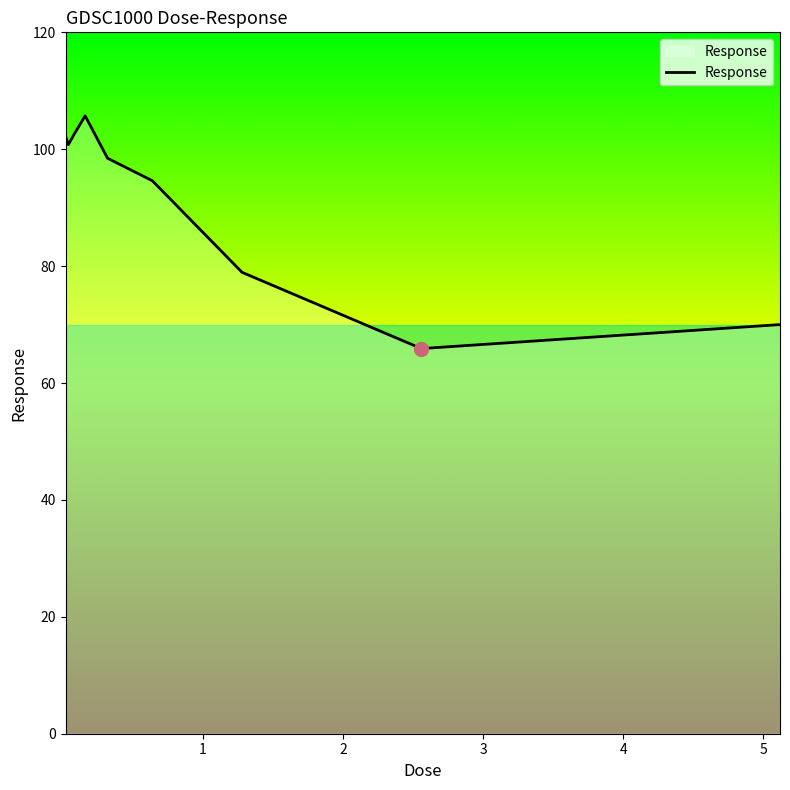

What is the difference between the maximum and minimum values?

39.8